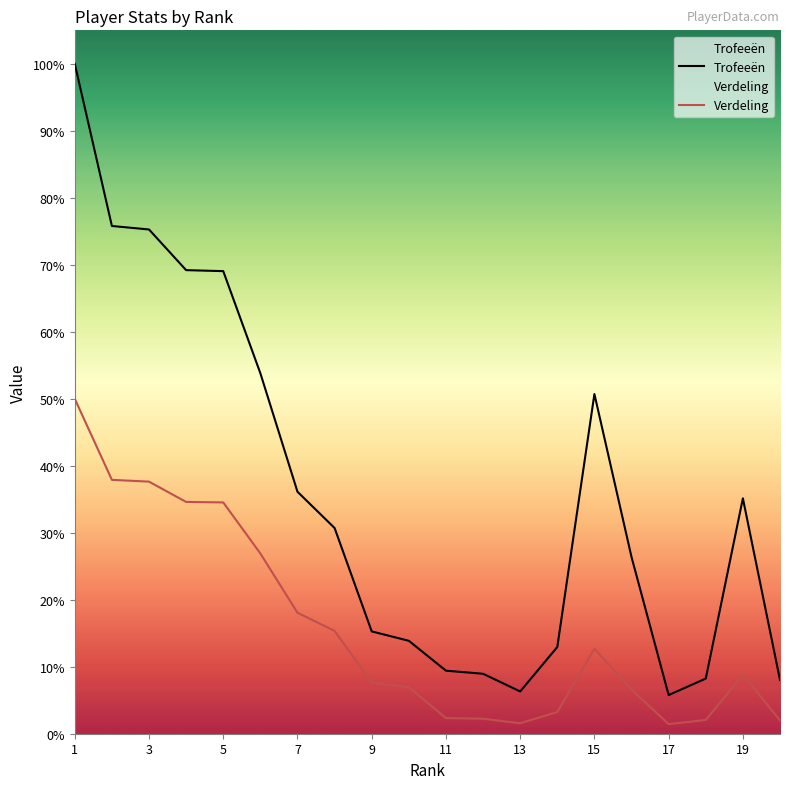

Is the value of Verdeling at 15 greater than the value of Trofeeën at 6?

No